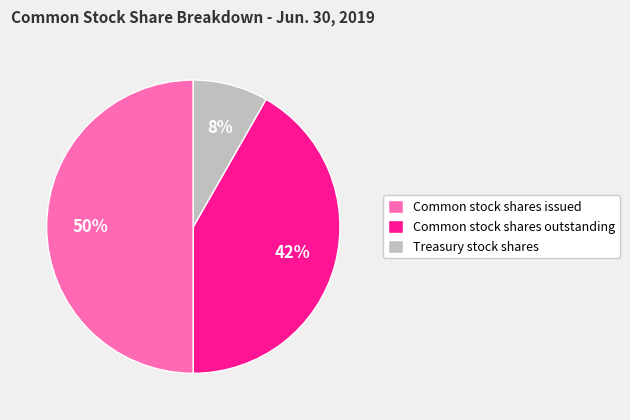

Is the sum of Common stock shares issued and Treasury stock shares greater than half?

Yes